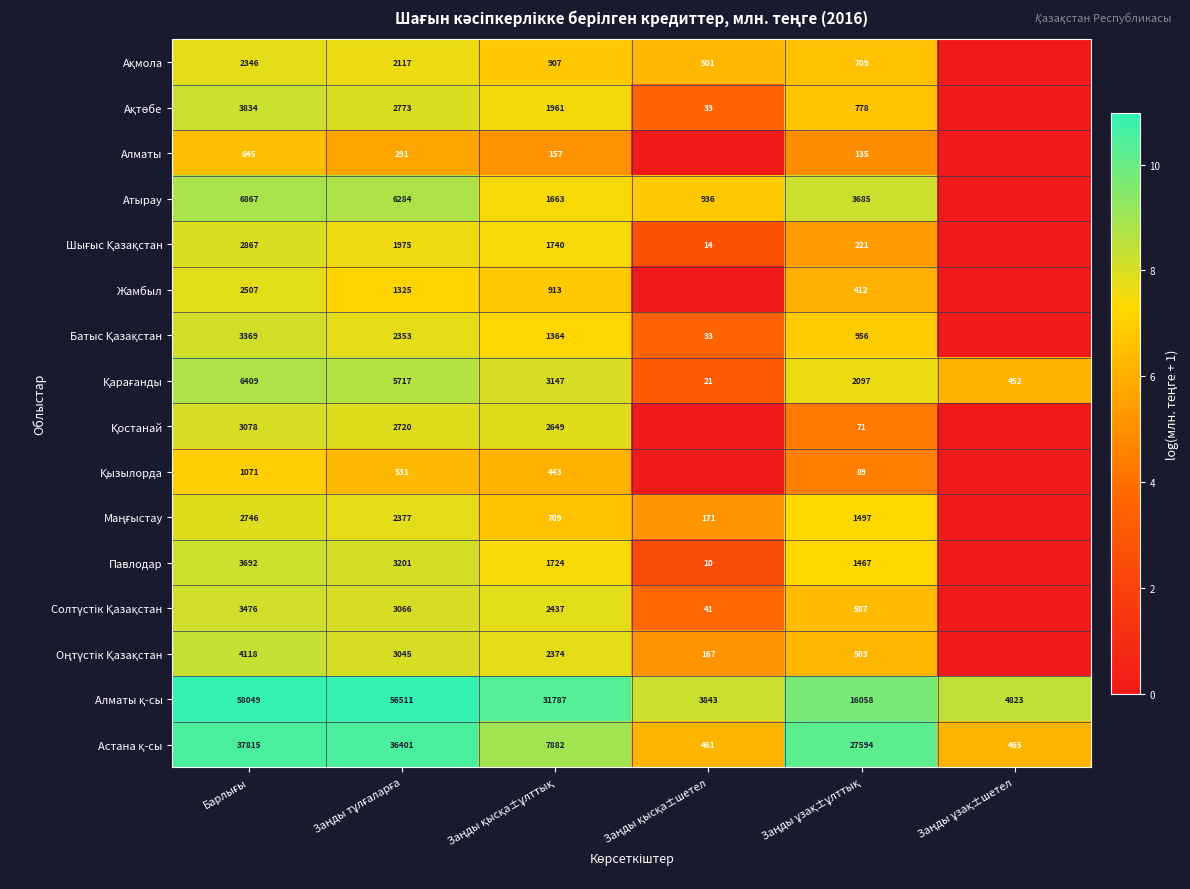

How many series are shown in this chart?

16